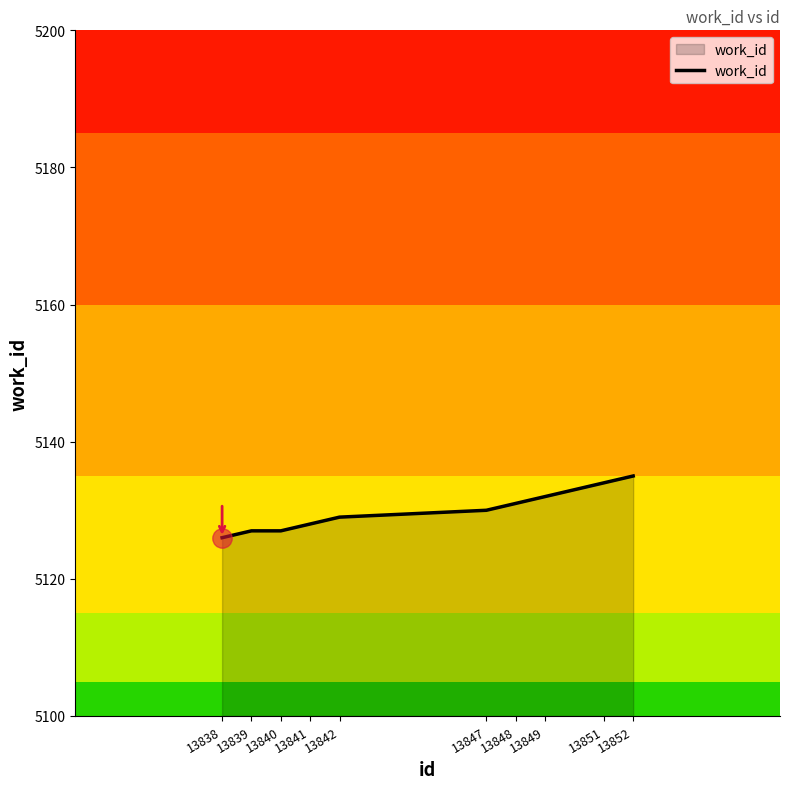

How many lines are shown in the chart?

1